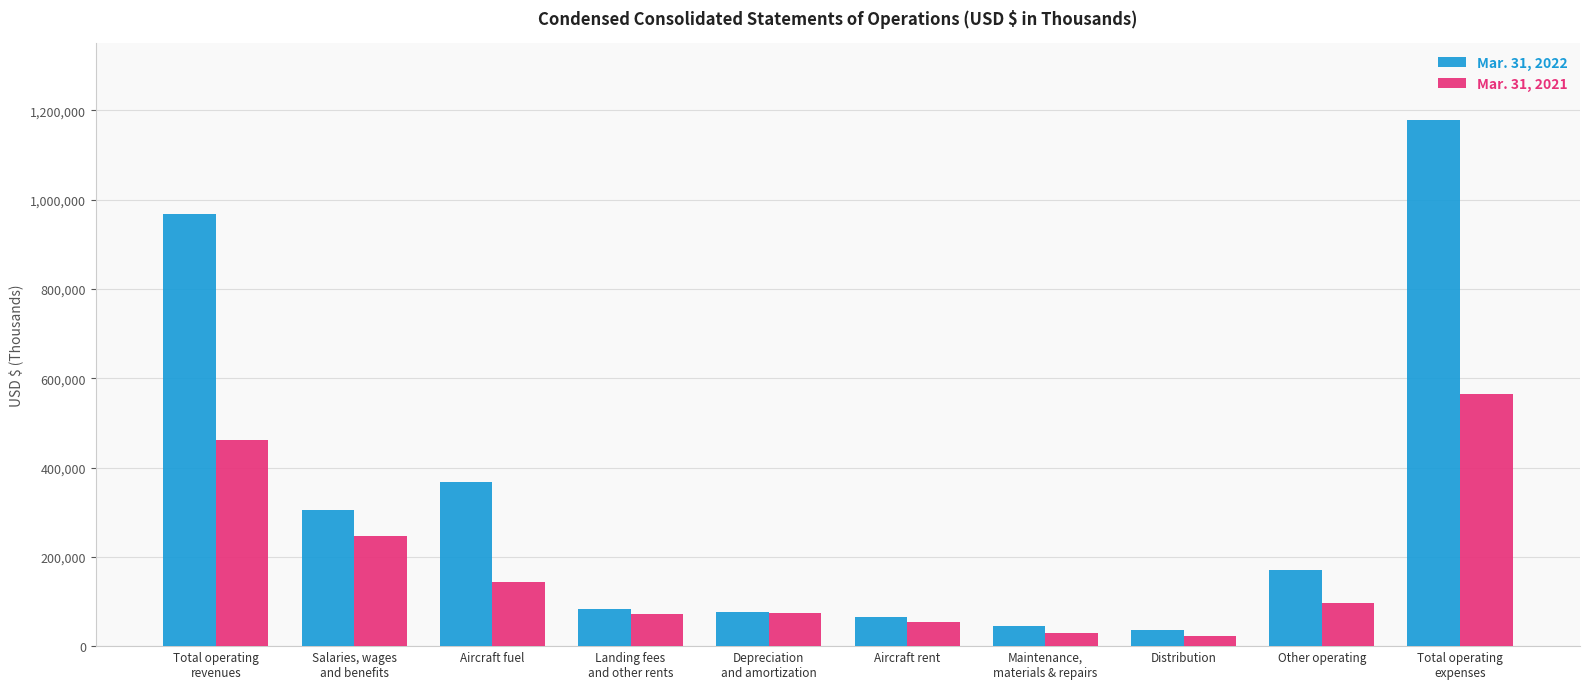

How many series are shown in this chart?

2